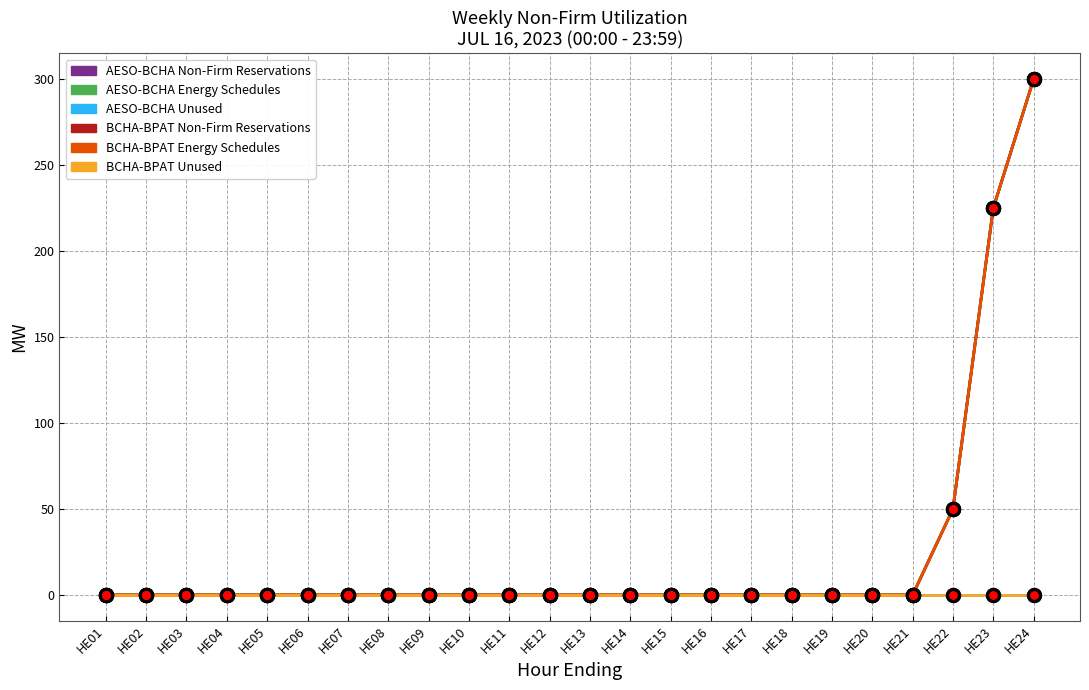

Does the chart have visible grid lines?

Yes